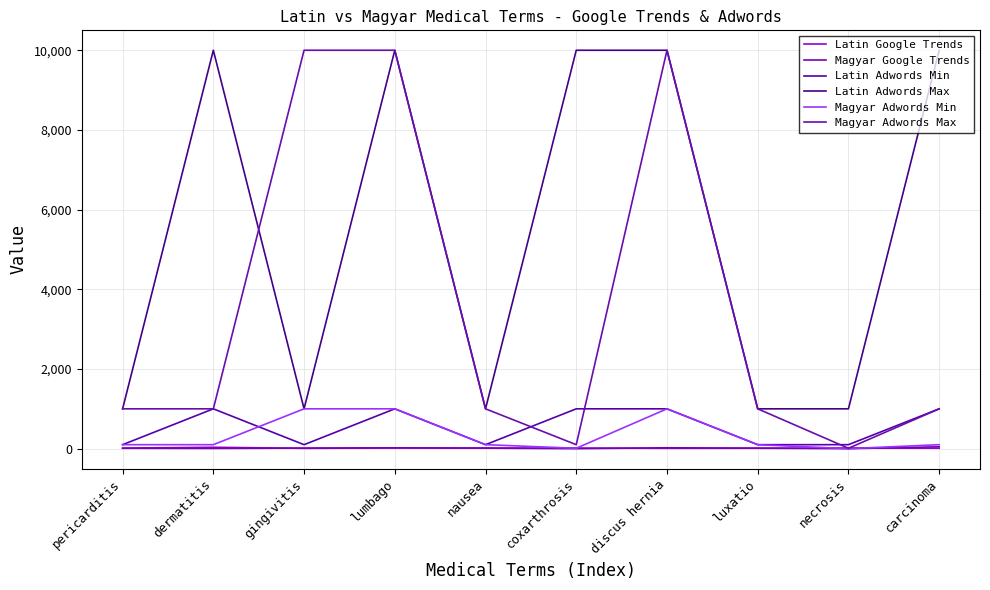

How many lines are shown in the chart?

6